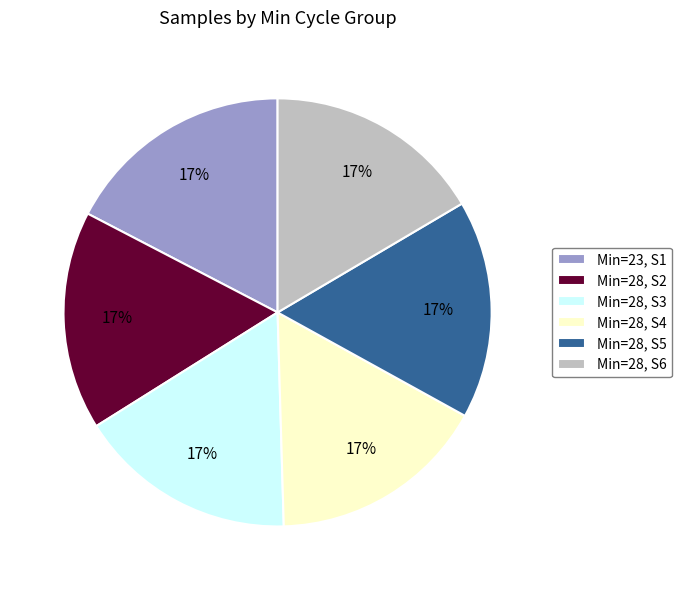

To the nearest percent, what is the average slice percentage?

17%